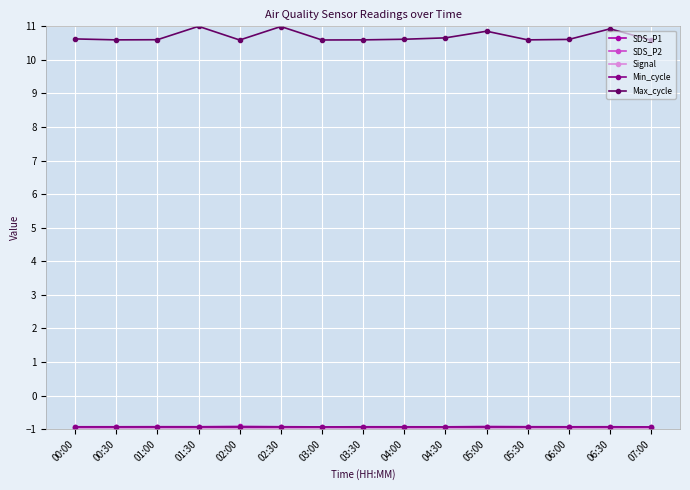

What is the label of the 11th point from the right?

02:00